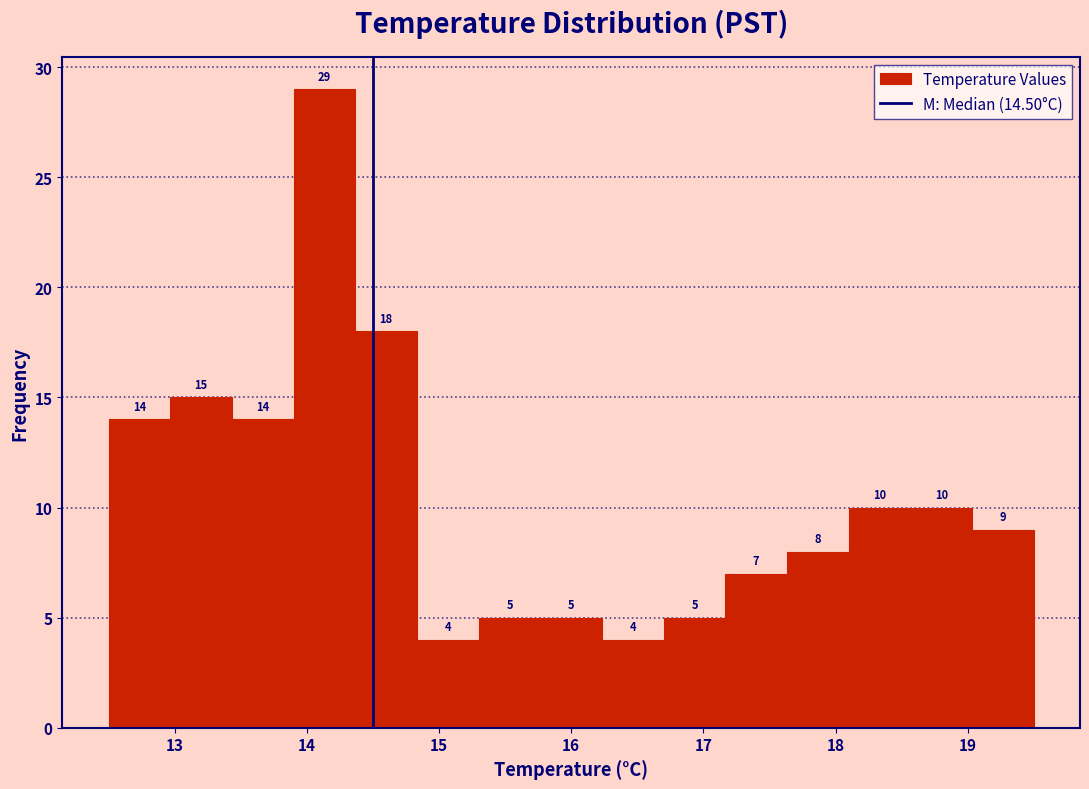

Over which range of the x-axis is the bar tallest?

13.9 to 14.4